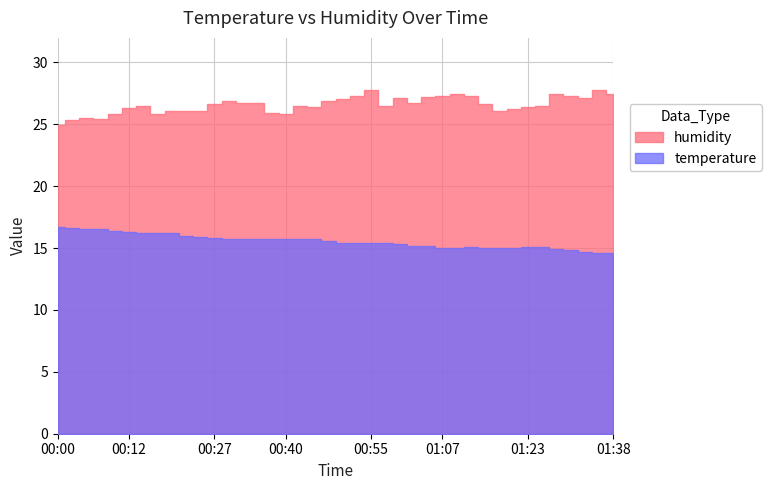

What position from the right is 00:45?

22